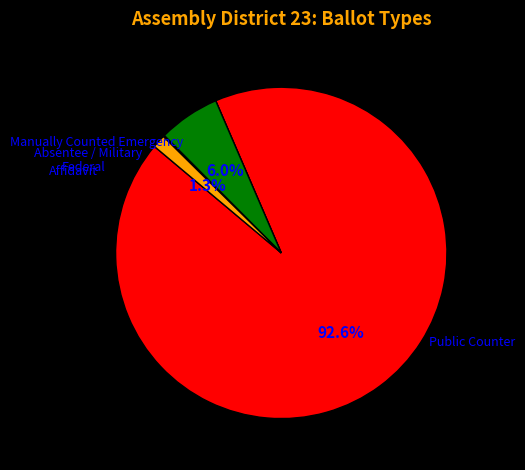

Does any single category account for the majority?

Yes